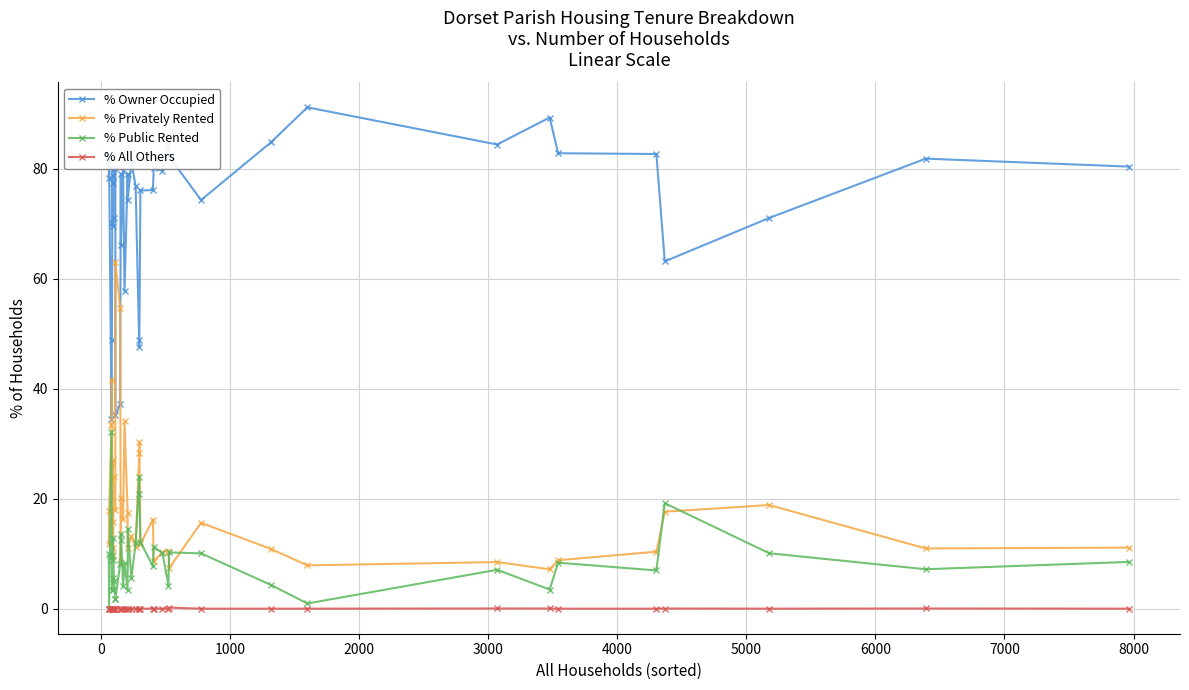

How many data points in % Privately Rented are above 15?

20